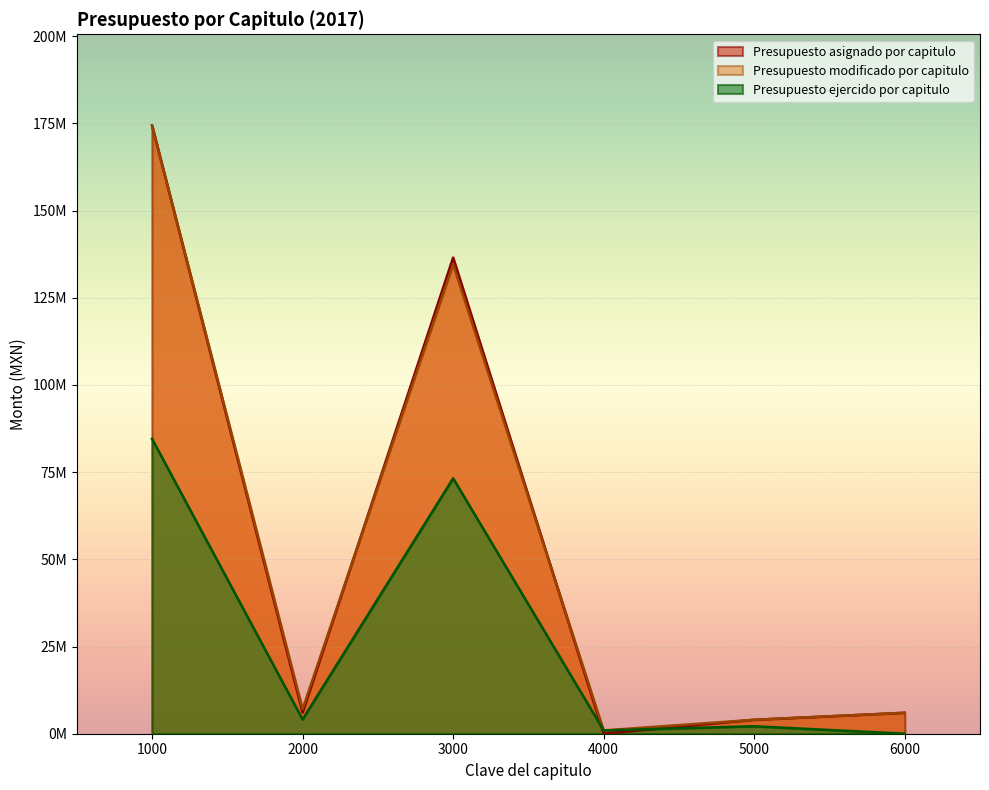

List the labels in order of Presupuesto modificado por capitulo value, smallest first.

4000, 5000, 6000, 2000, 3000, 1000